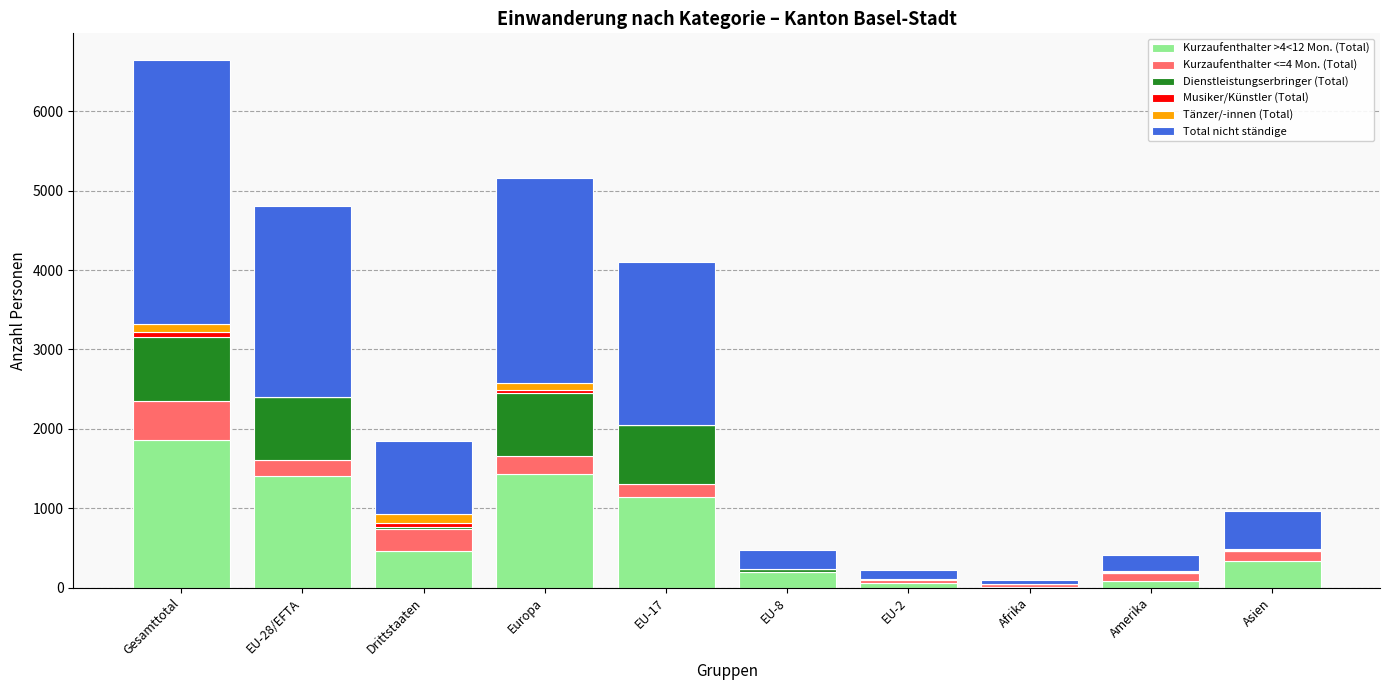

At which label does Kurzaufenthalter >4<12 Mon. (Total) reach its peak?

Gesamttotal